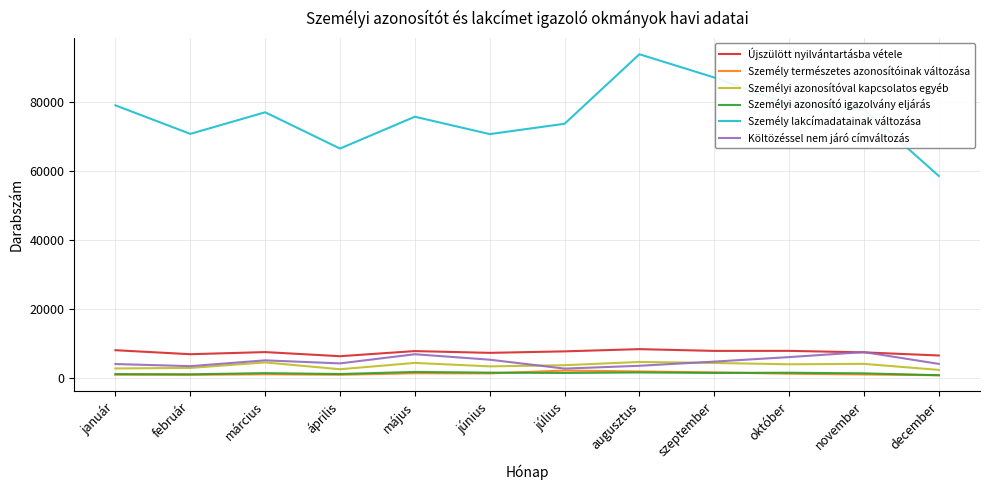

What is the sum of all Újszülött nyilvántartásba vétele values?

89444